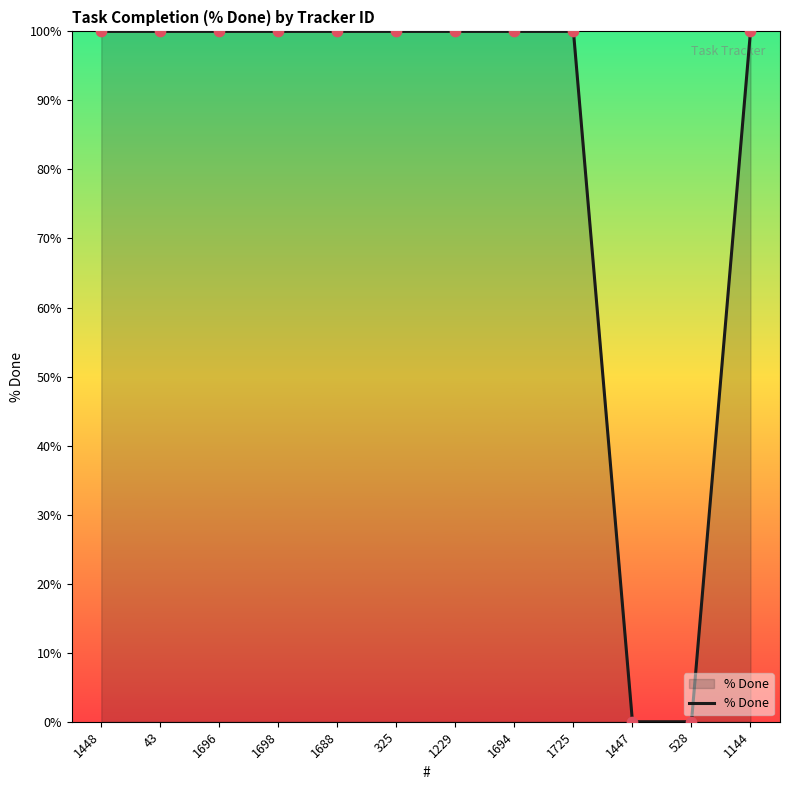

Approximately how many times larger is the value at 1694 compared to 1144?

1.0